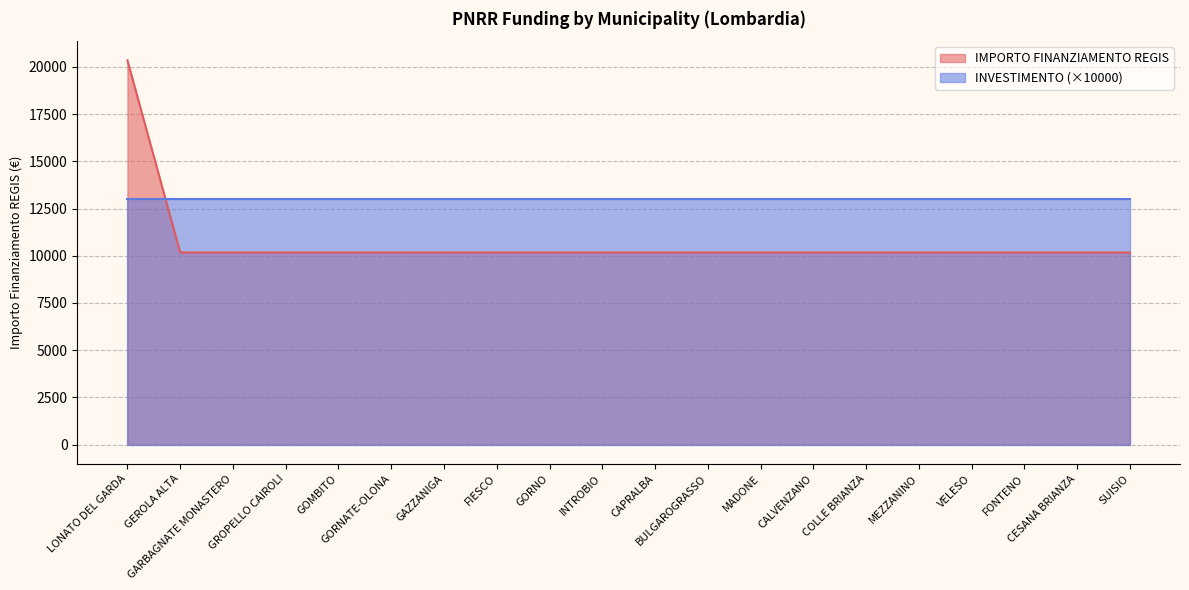

What is the label of the 13th point from the left?

MADONE